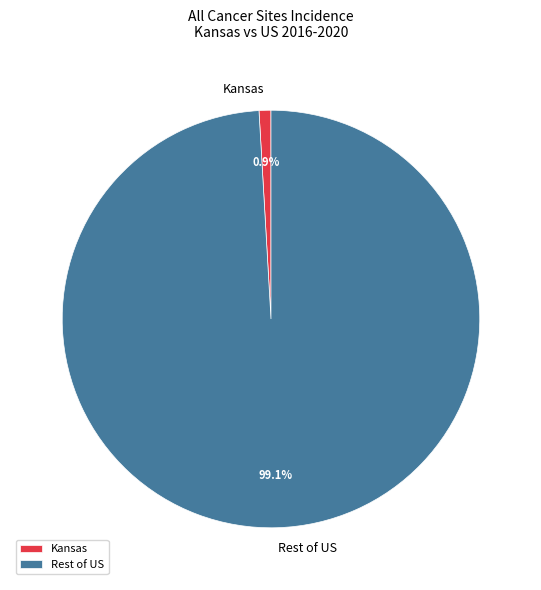

Rank the categories by value from highest to lowest.

Rest of US, Kansas